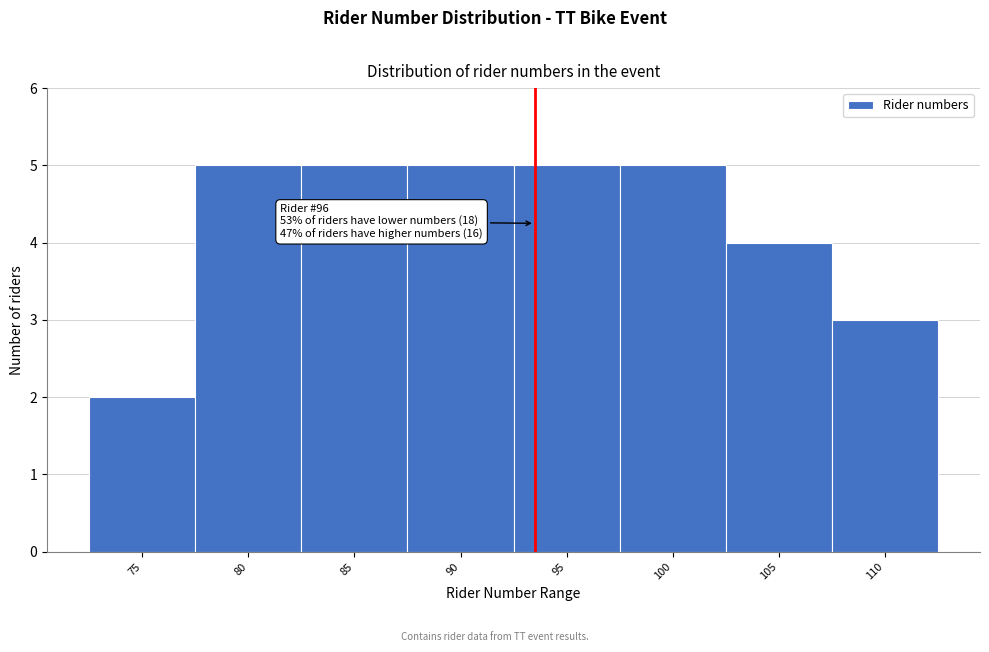

Reading left to right, what are all the values shown in this chart?

2	5	5	5	5	5	4	3